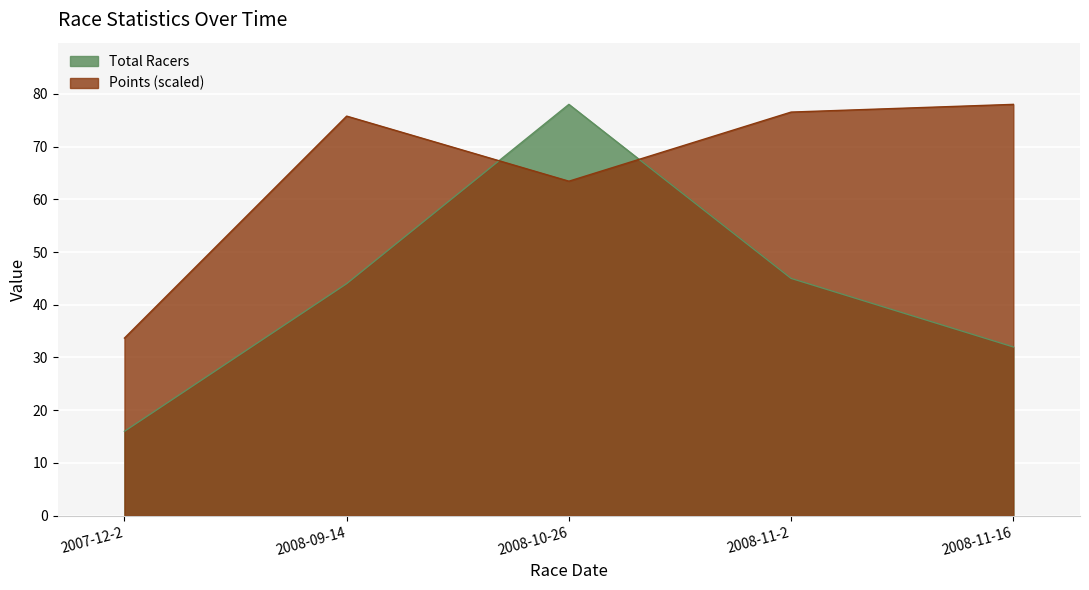

How many data points does each series have?

5